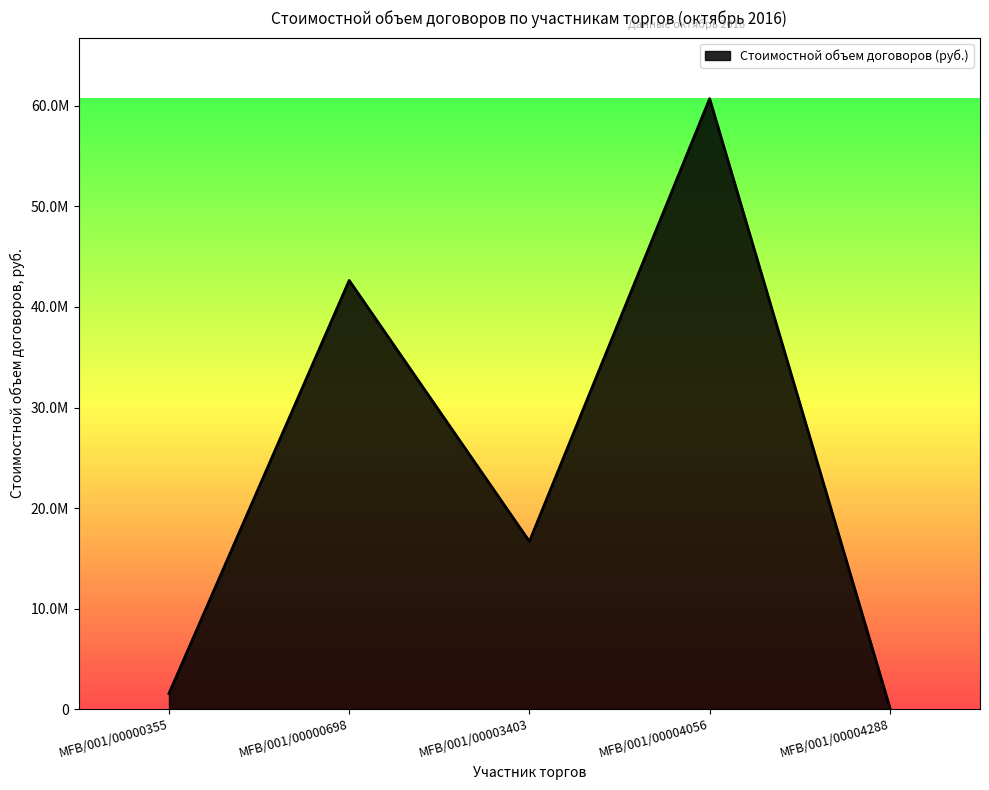

Approximately how many times larger is the value at MFB/001/00003403 compared to MFB/001/00000355?

10.7